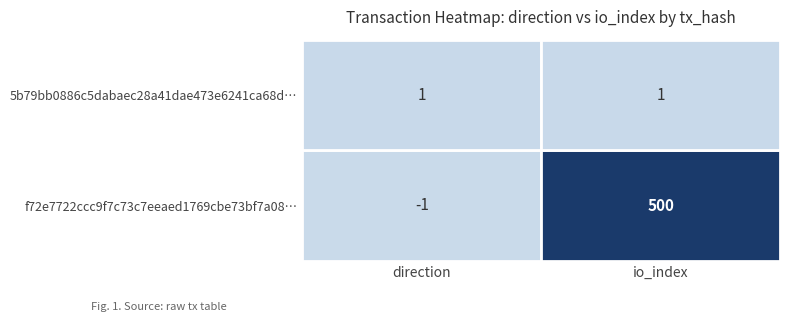

Between 0 and 1, which series saw the biggest shift?

f72e7722ccc9f7c73c7eeaed1769cbe73bf7a08